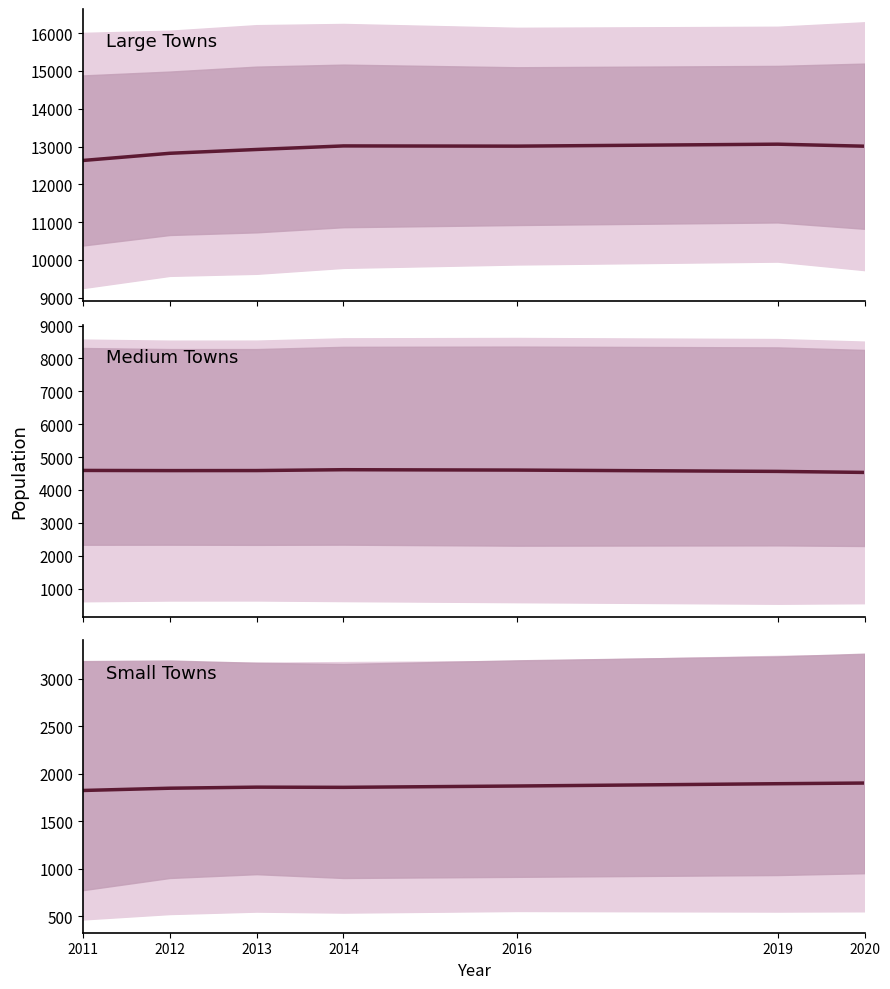

Reading left to right, transcribe all the data shown in this chart.

1823.3	1847.2	1858.3	1856.3	1870.3	1894.5	1901.5